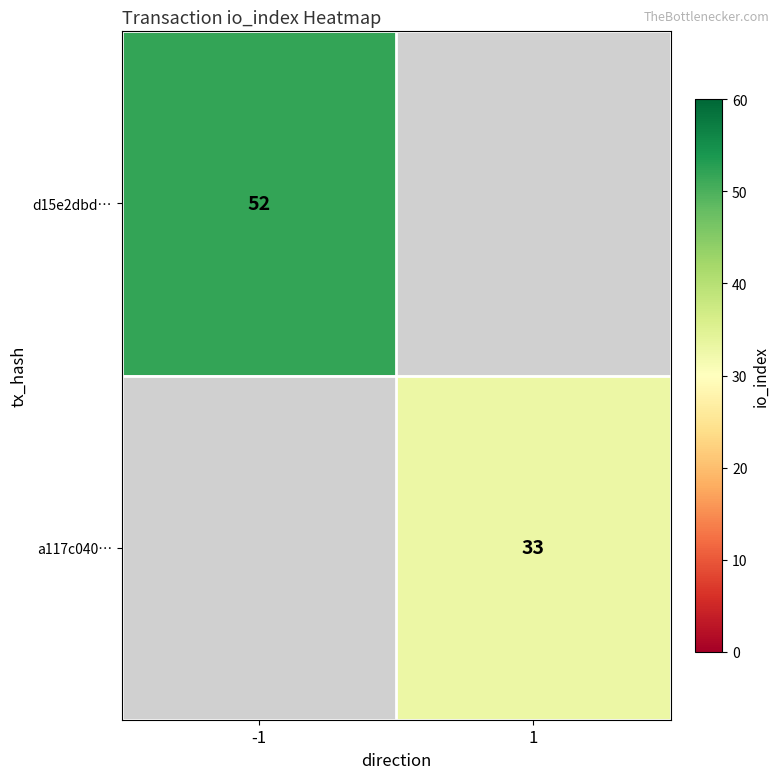

The a117c040… series shows 33 at 1. True or false?

True